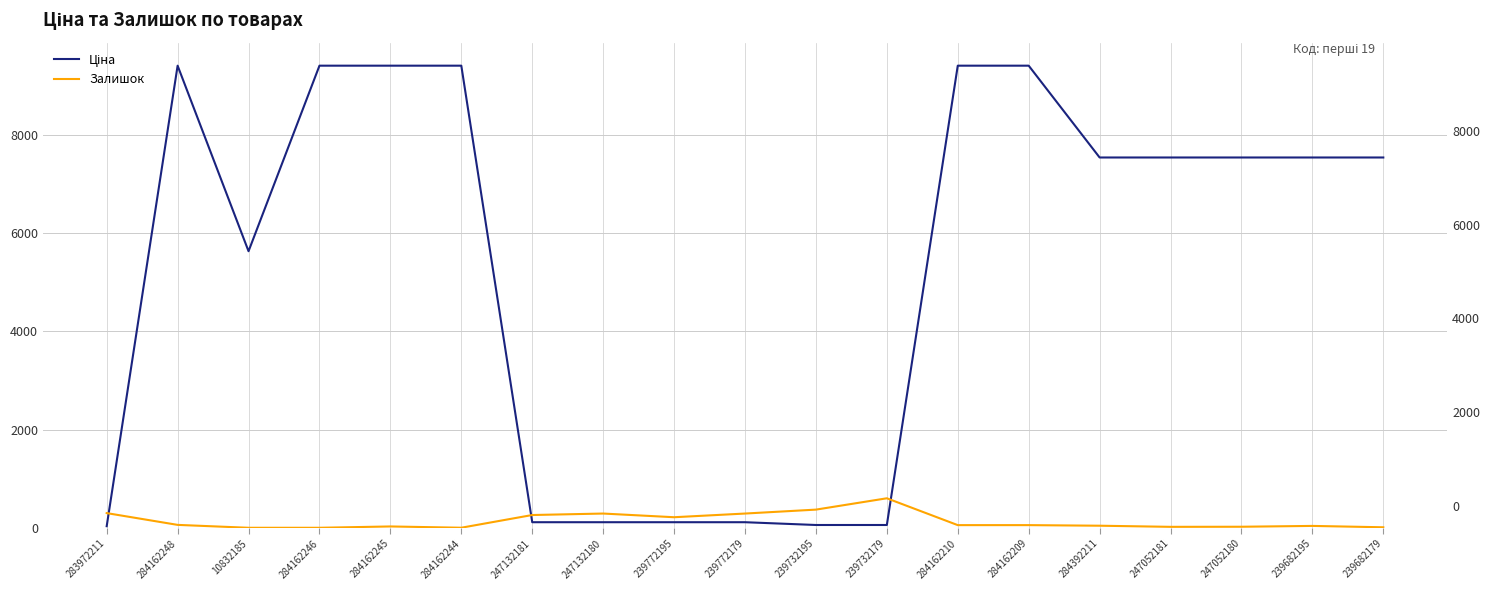

What is the sum of the Ціна values at 247132180 and 284162244?

9530.2